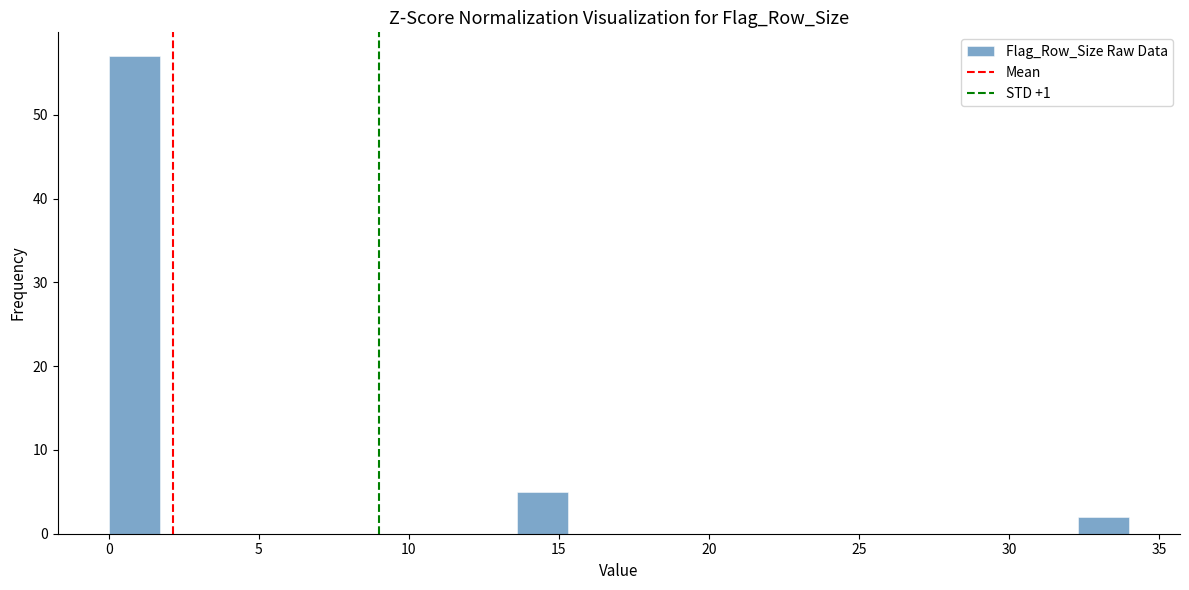

Read against the x-axis, roughly where is the centre of the tallest bar?

1.0